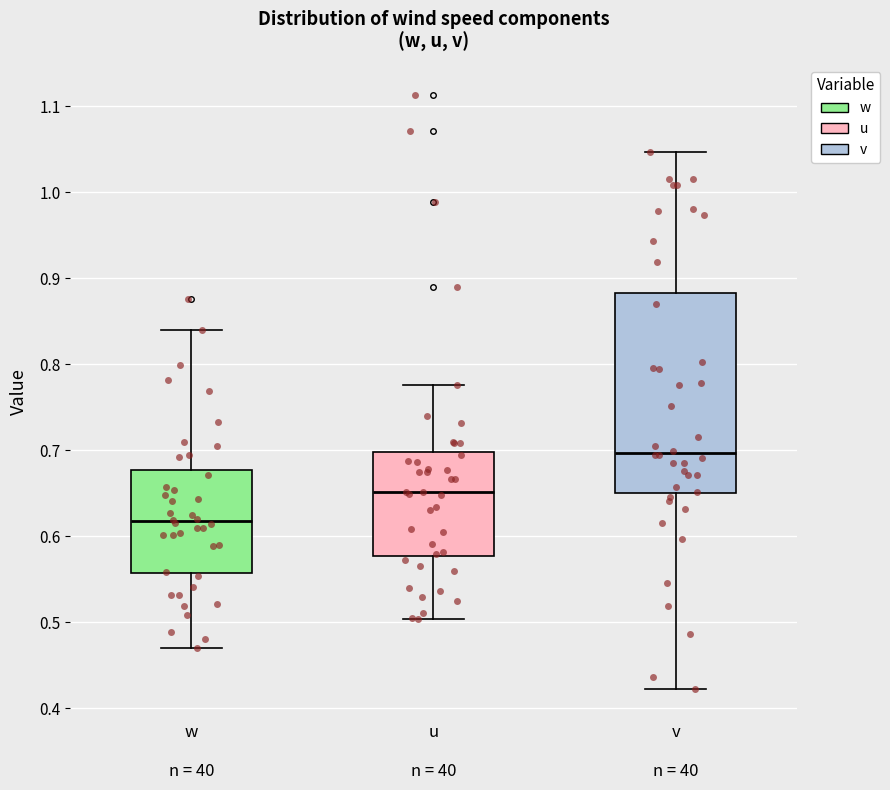

Reading left to right, transcribe this box plot: for each box, give where its median line is, the range the box spans, and where its two whiskers end, as read against the y-axis. The values are not printed on the chart, so give them approximately, as read against the axis.

w n = 40: median 0.62, box 0.56 to 0.68, whiskers 0.47 to 0.84
u n = 40: median 0.65, box 0.58 to 0.70, whiskers 0.50 to 0.78
v n = 40: median 0.70, box 0.65 to 0.88, whiskers 0.42 to 1.05